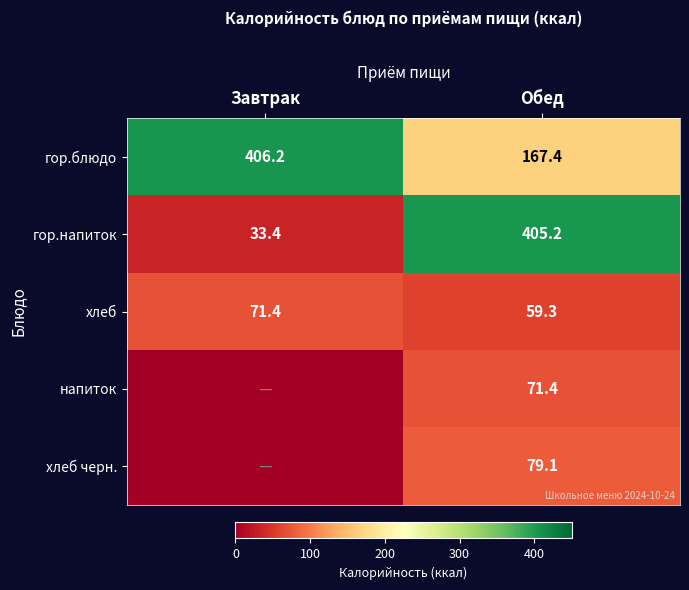

Which label corresponds to the largest value in the chart?

Завтрак